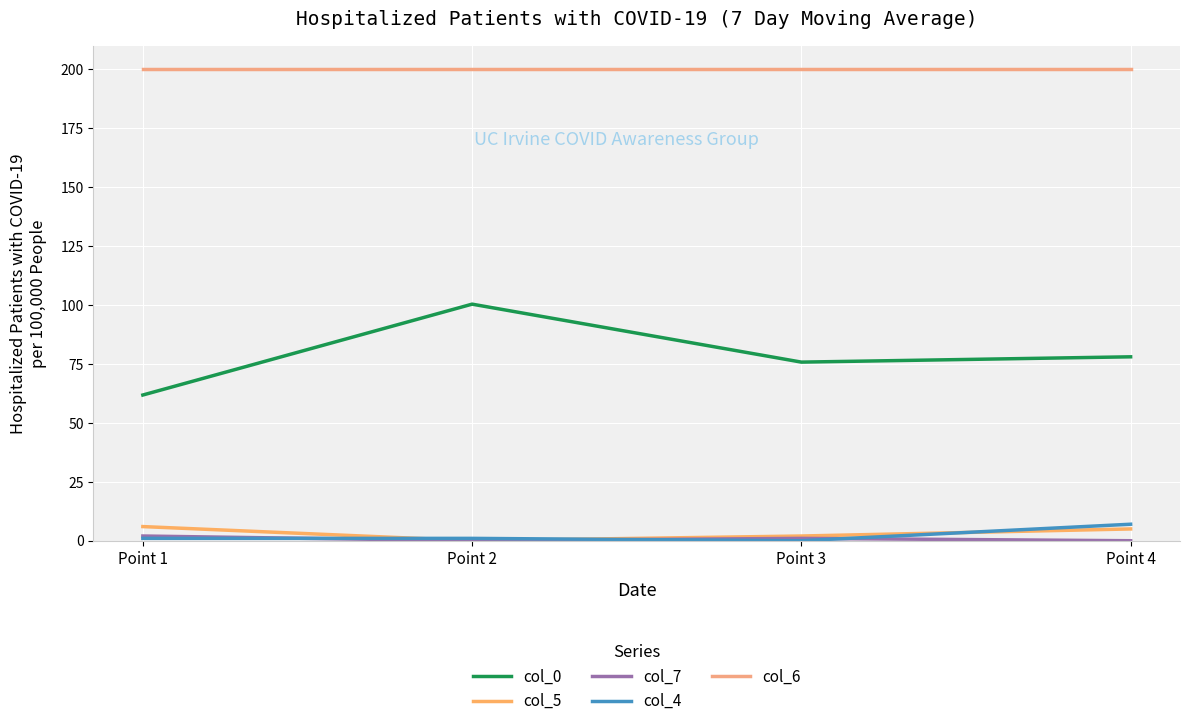

What is the value of the col_6 point at the 1st from the left?

200.0